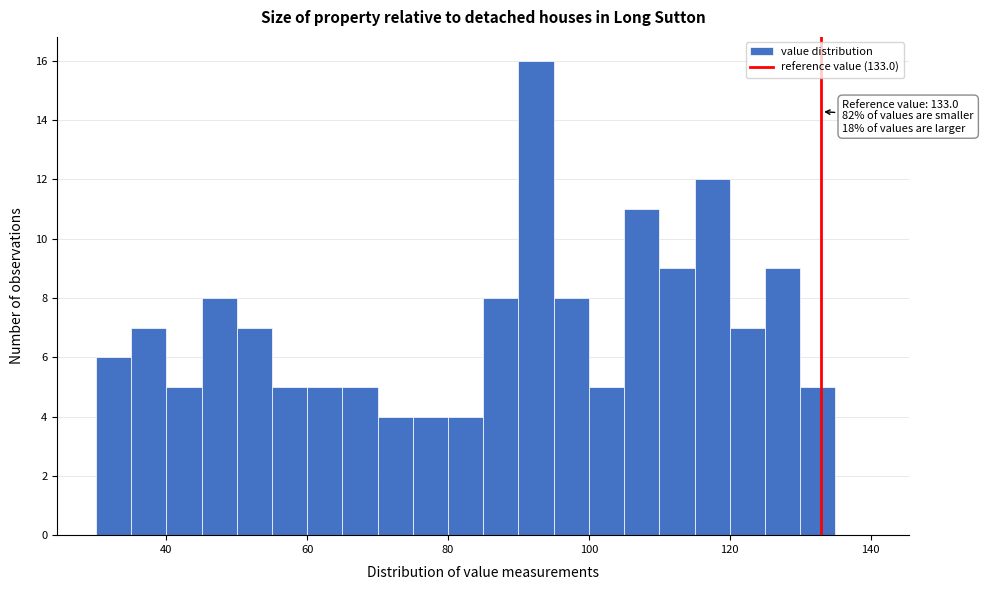

Around what value on the x-axis is the tallest bar? Give the approximate position of its centre, as read against the axis.

92